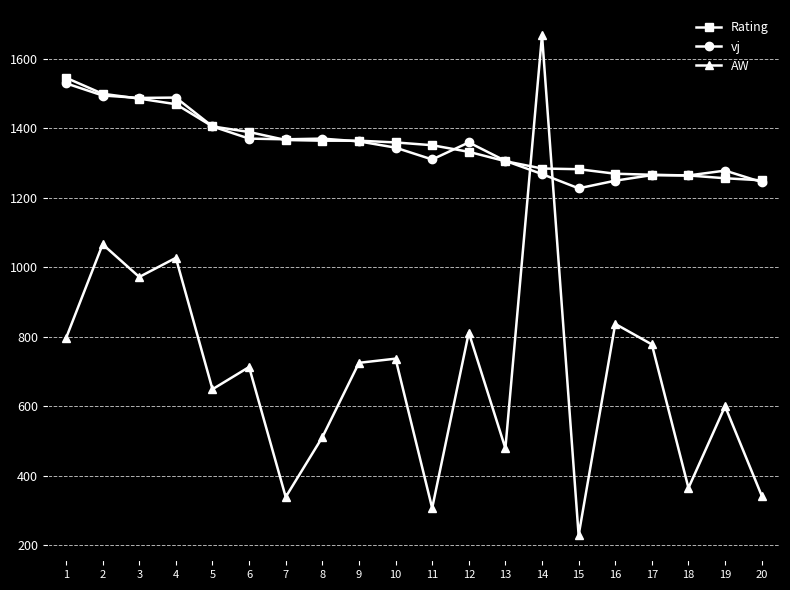

What is the sum of all AW values?

13953